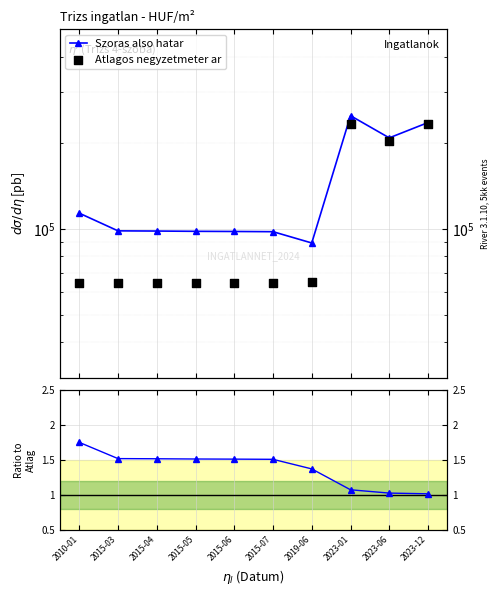

Which series has the widest spread of Y values?

Atlagos negyzetmeter ar